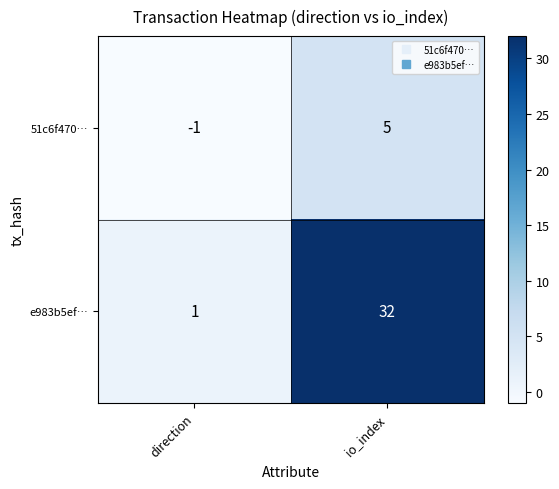

At which category is the sum across all series the highest?

io_index